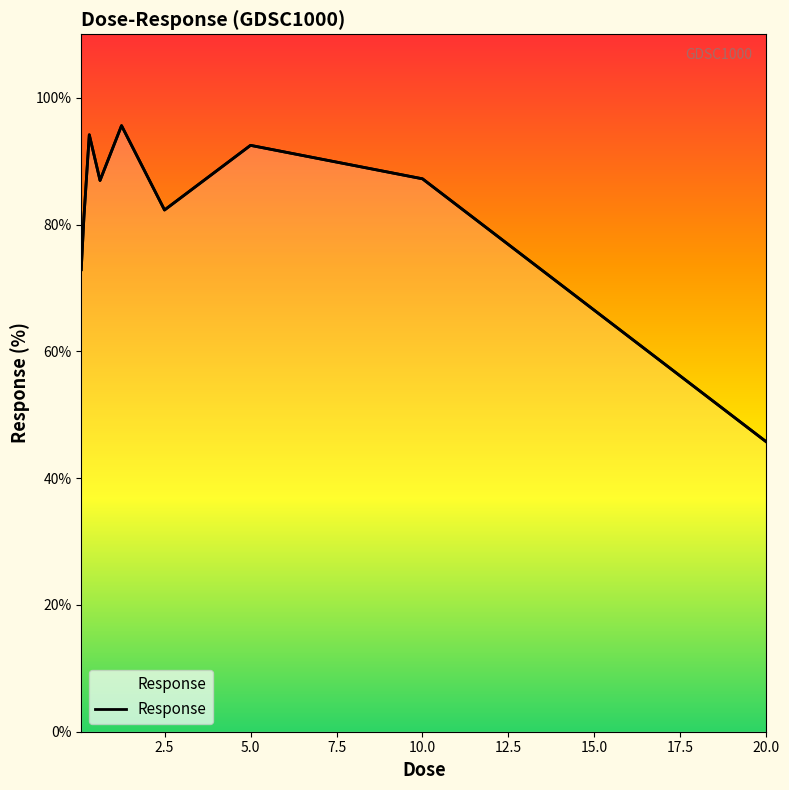

What is the sum of all values?

738.4